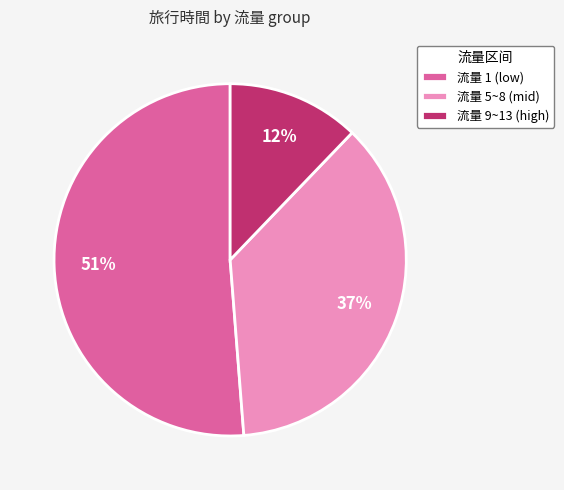

To the nearest percent, what is the difference between the largest and smallest slice percentages?

39%